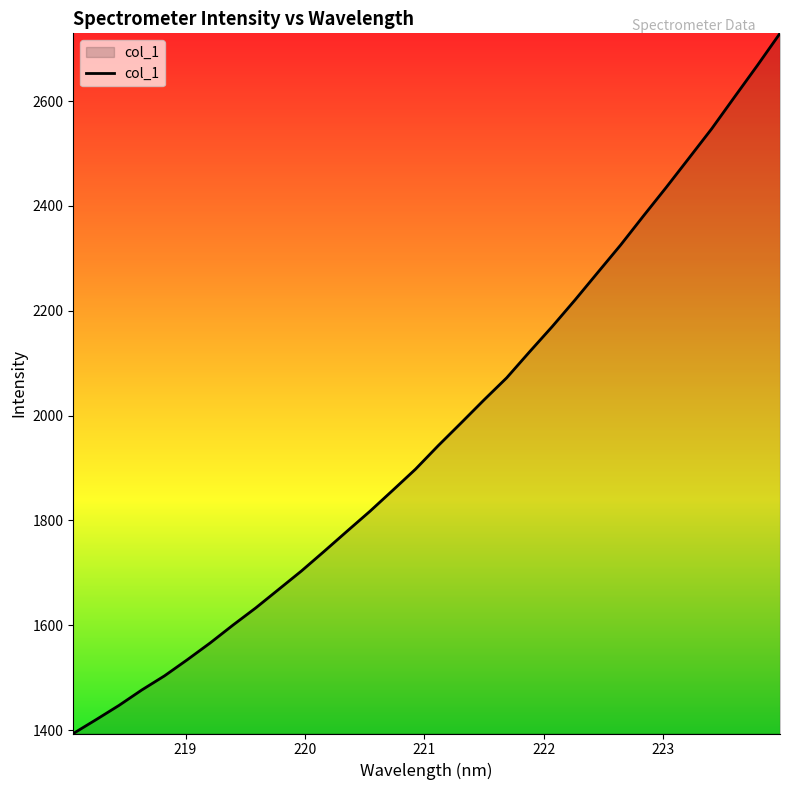

What is the difference between the maximum and minimum values?

1335.3